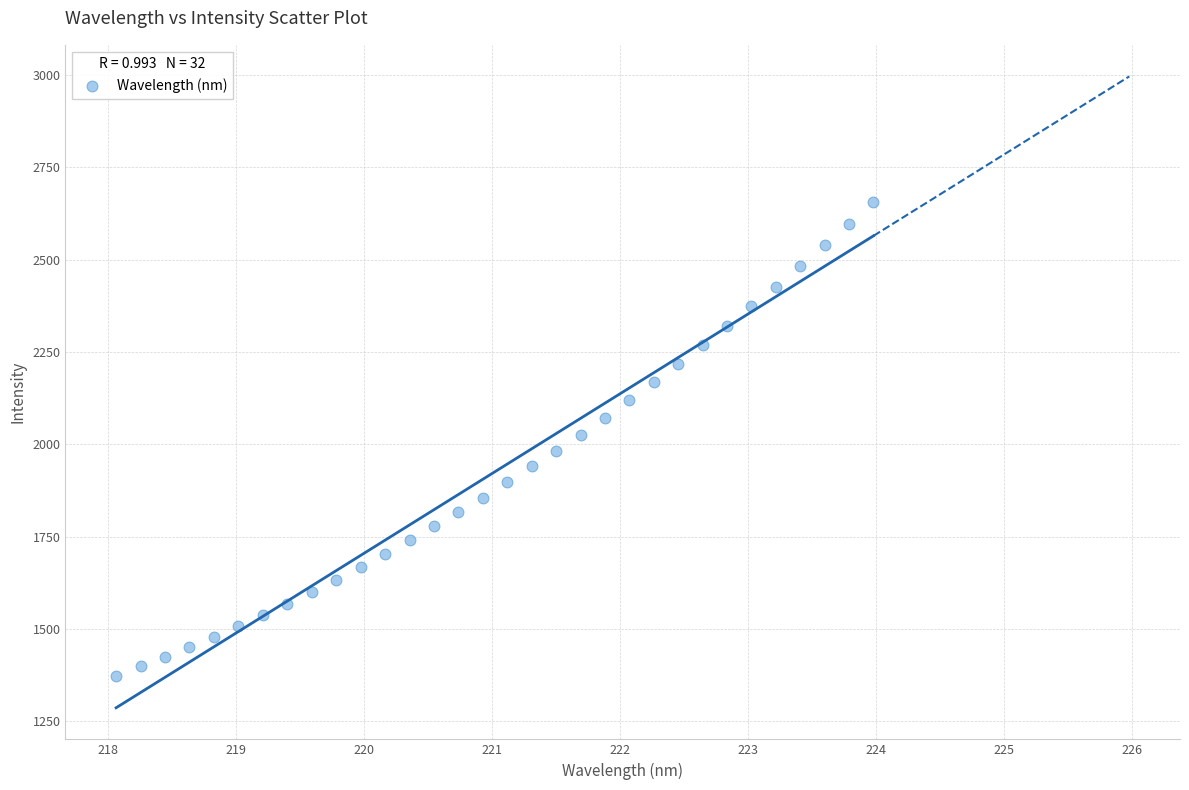

What is the range of X values (max minus min)?

5.9